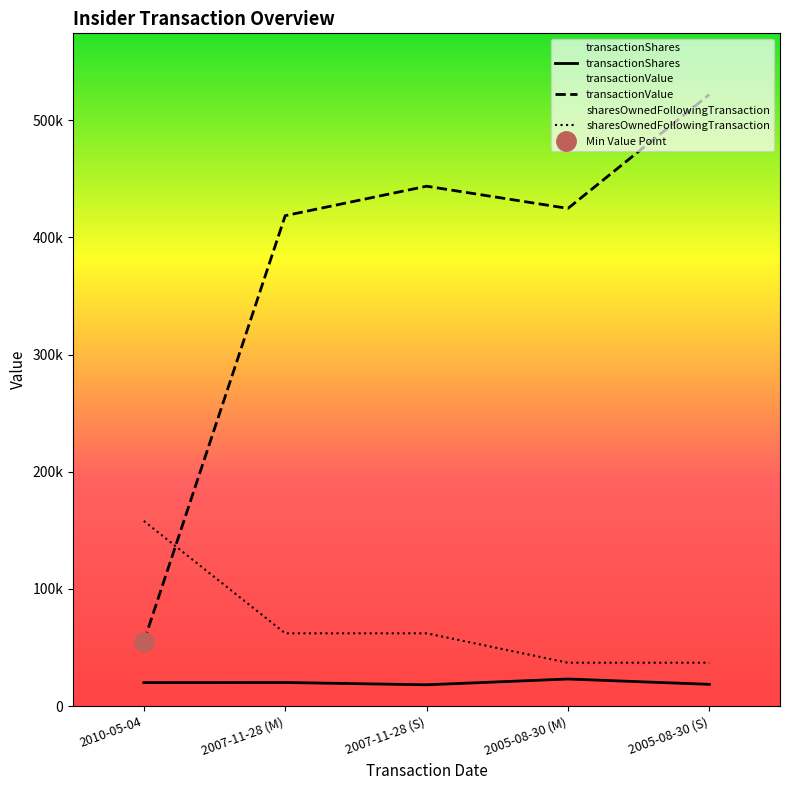

Reading left to right, extract all data points from this chart.

transactionShares: 2010-05-04=20000	2007-11-28 (M)=20088	2007-11-28 (S)=18137	2005-08-30 (M)=23076	2005-08-30 (S)=18529
transactionValue: 2010-05-04=55000	2007-11-28 (M)=418499	2007-11-28 (S)=443633	2005-08-30 (M)=424687	2005-08-30 (S)=521908
sharesOwnedFollowingTransaction: 2010-05-04=157959	2007-11-28 (M)=62078	2007-11-28 (S)=62078	2005-08-30 (M)=36968	2005-08-30 (S)=36968